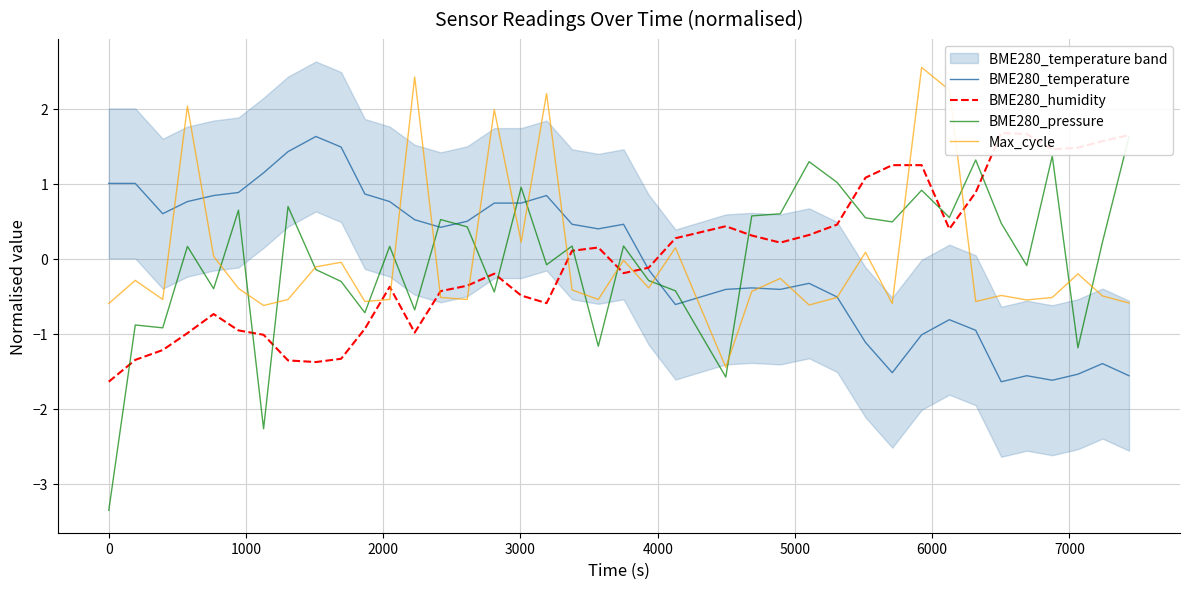

What is the highest value of the Max_cycle series?

2.6